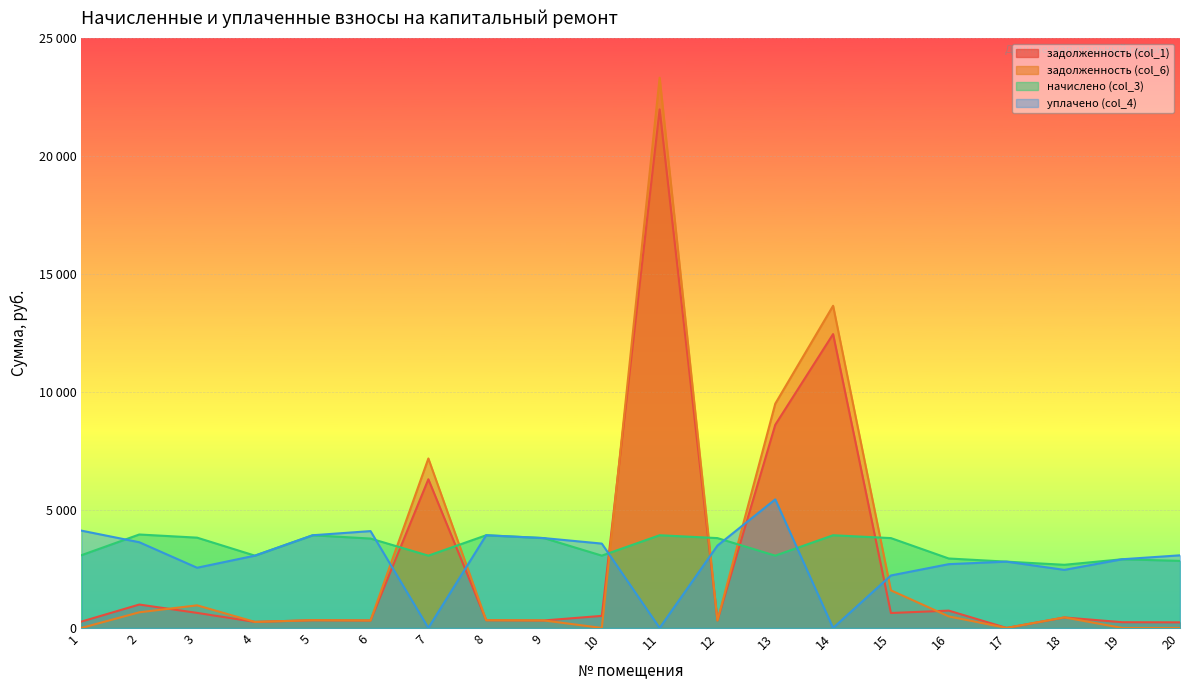

Count the number of data series in this chart.

4